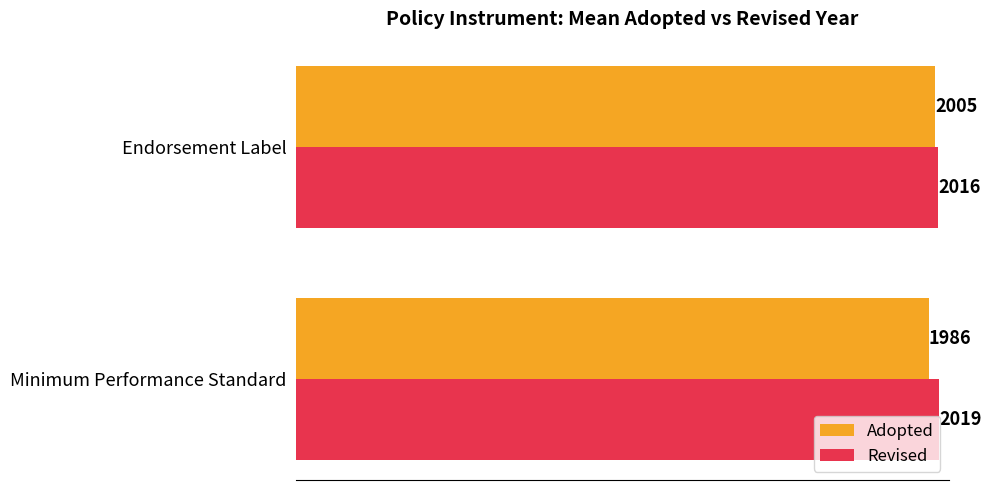

List the series in order of their peak value, highest first.

Revised, Adopted